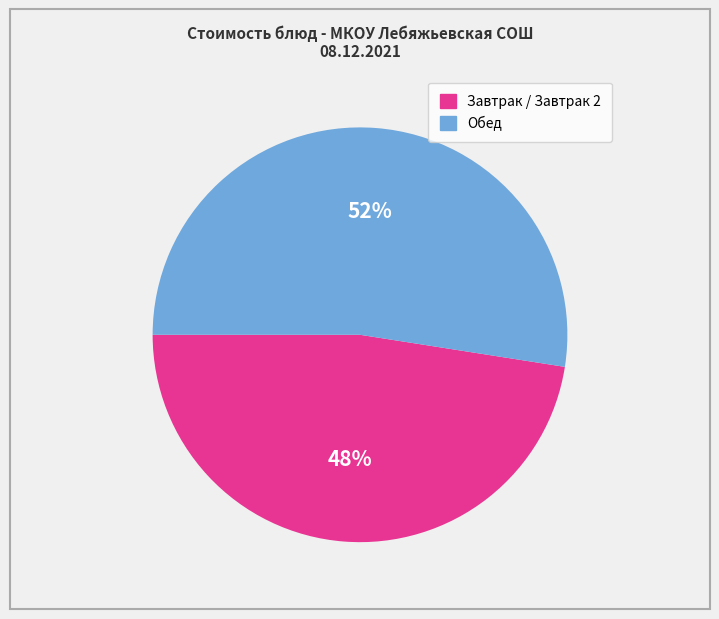

To the nearest percent, what is the average slice percentage?

50%